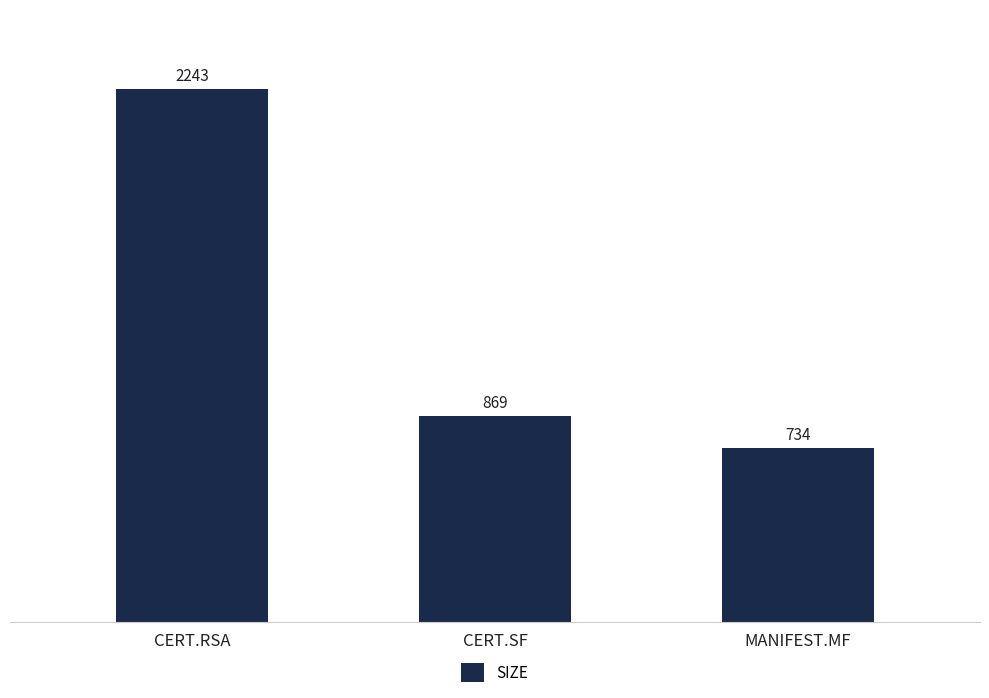

What is the label of the 2nd bar from the right?

CERT.SF